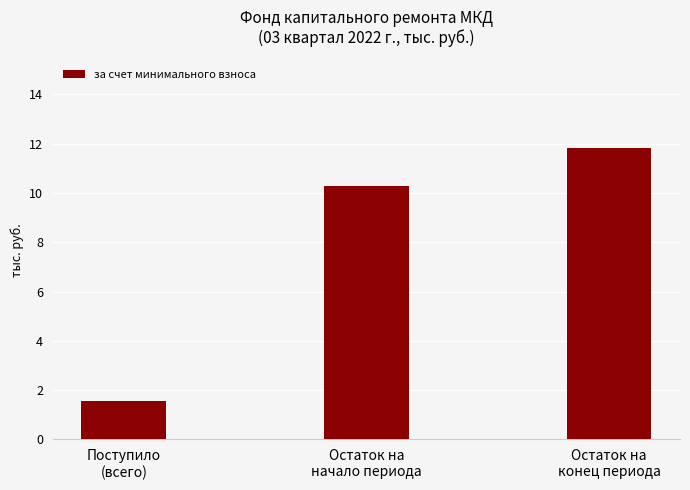

What is the difference between the maximum and minimum values?

10.3